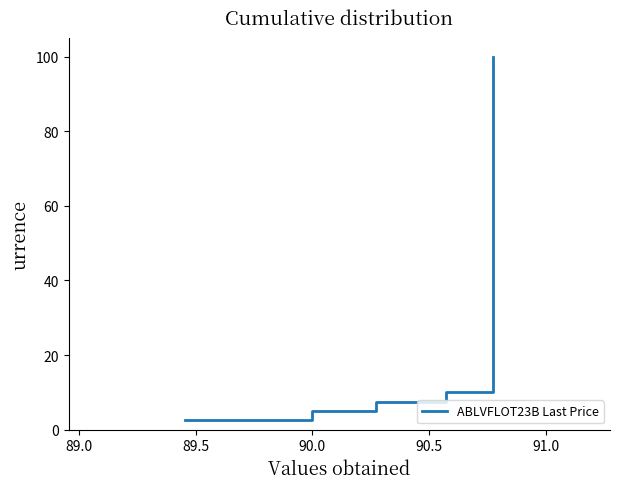

What is the value of the 23rd point from the left?

57.5